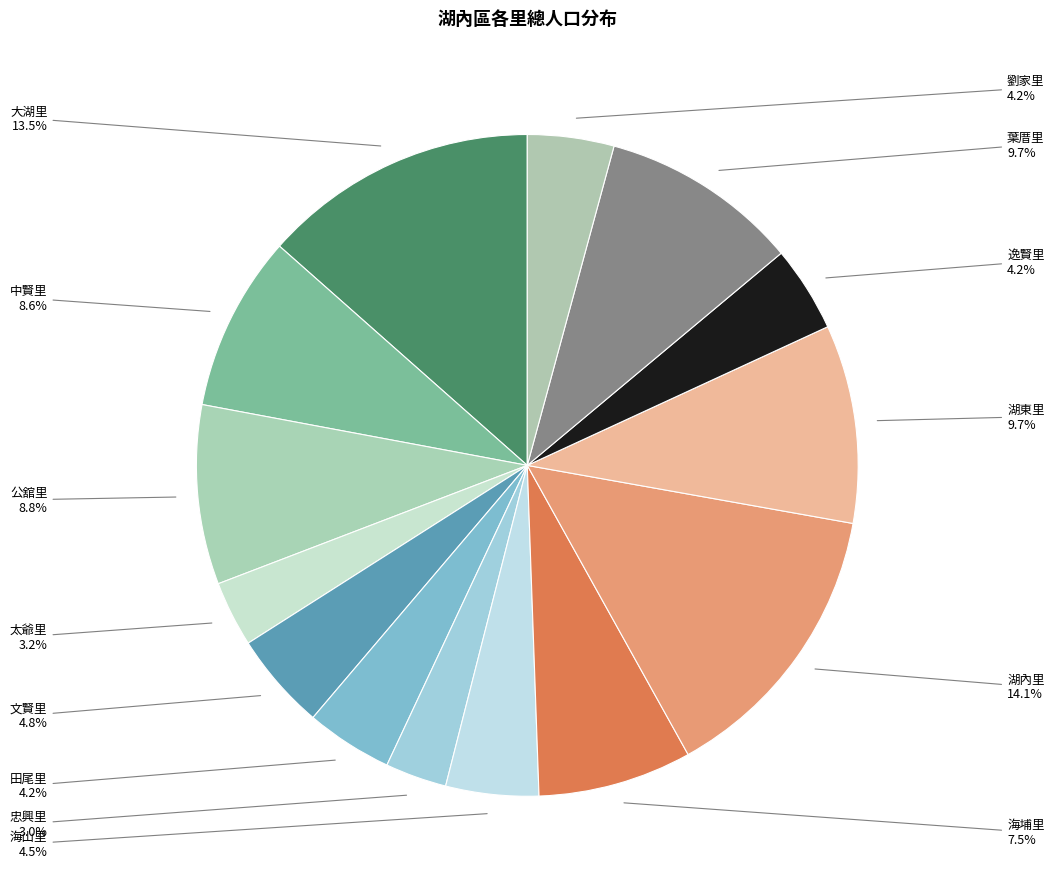

Count the number of slices in the pie.

14